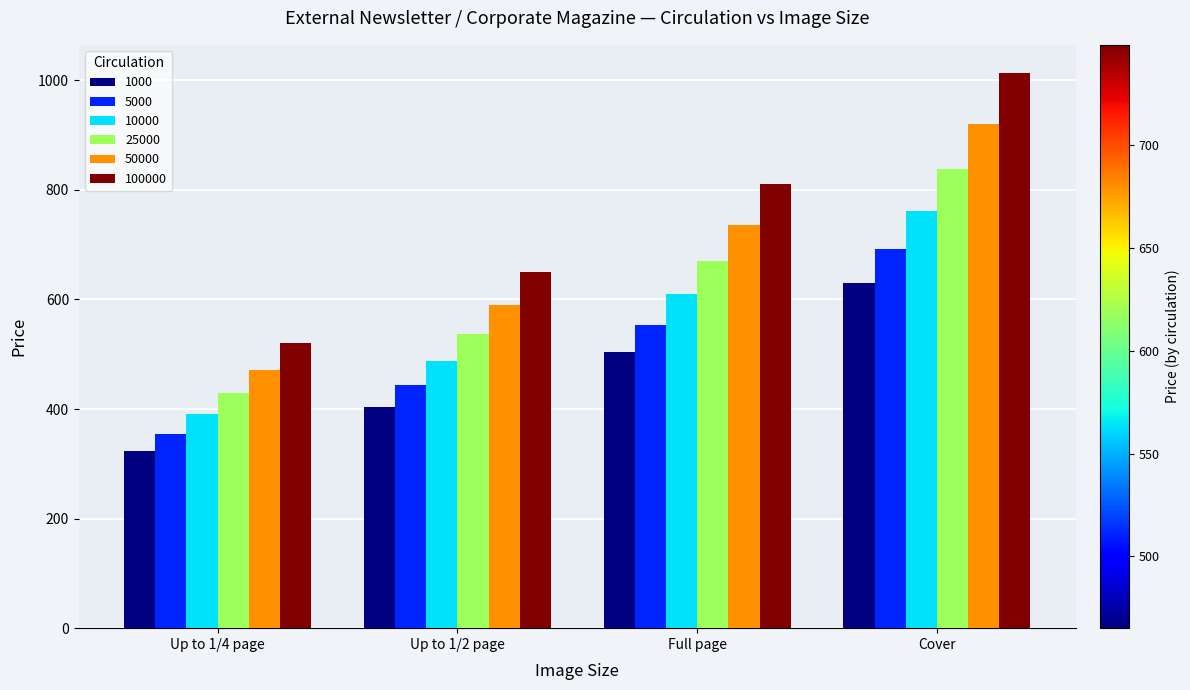

What is the label of the 2nd bar from the right?

Full page